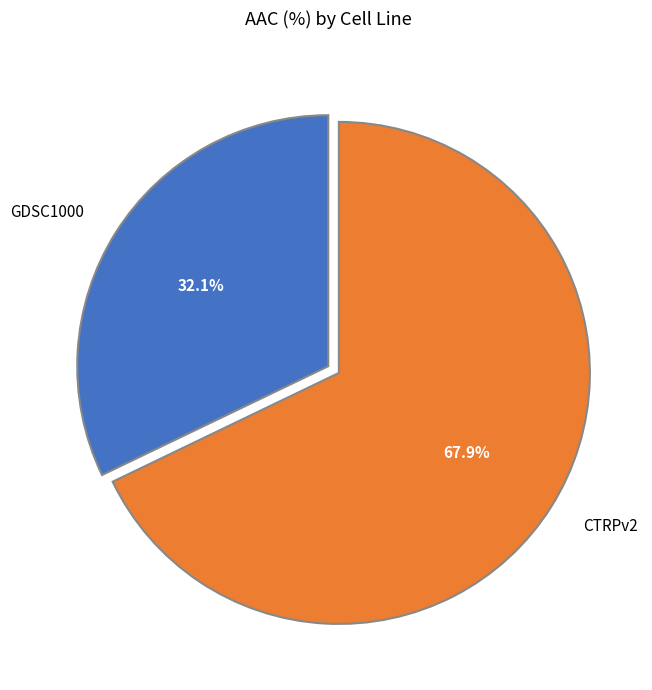

Which category has the biggest portion of the pie?

CTRPv2